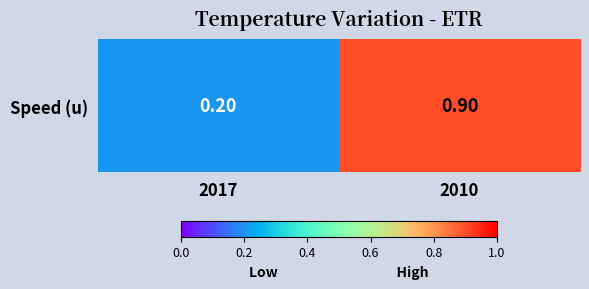

How many values are between 0 and 1?

2